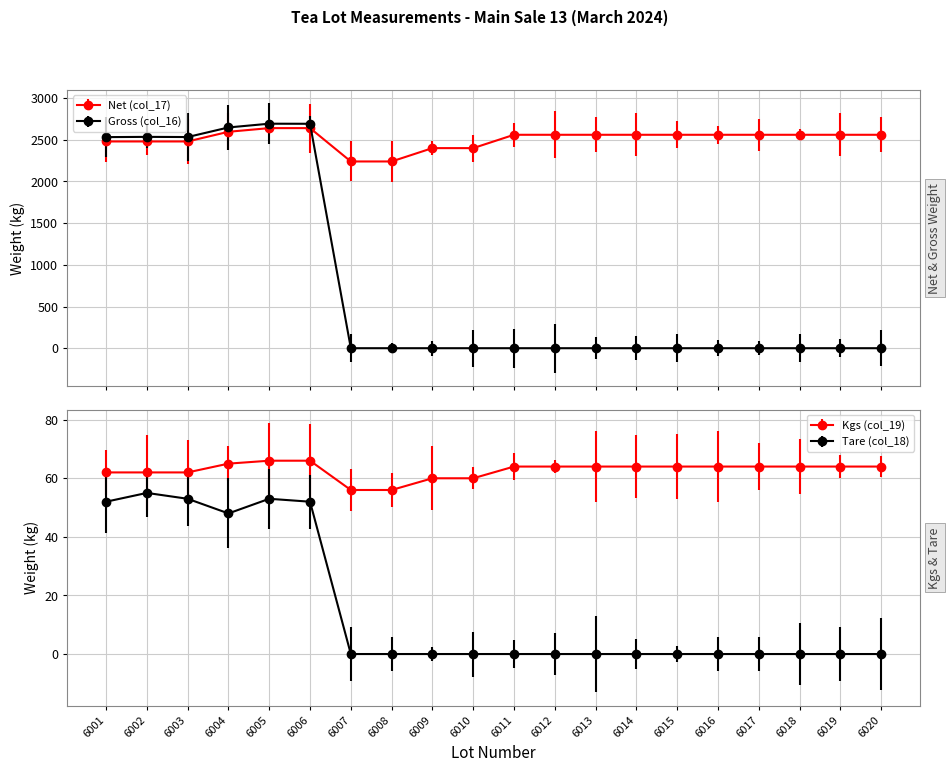

What is the spread (max minus min) of values at 6018?

2560